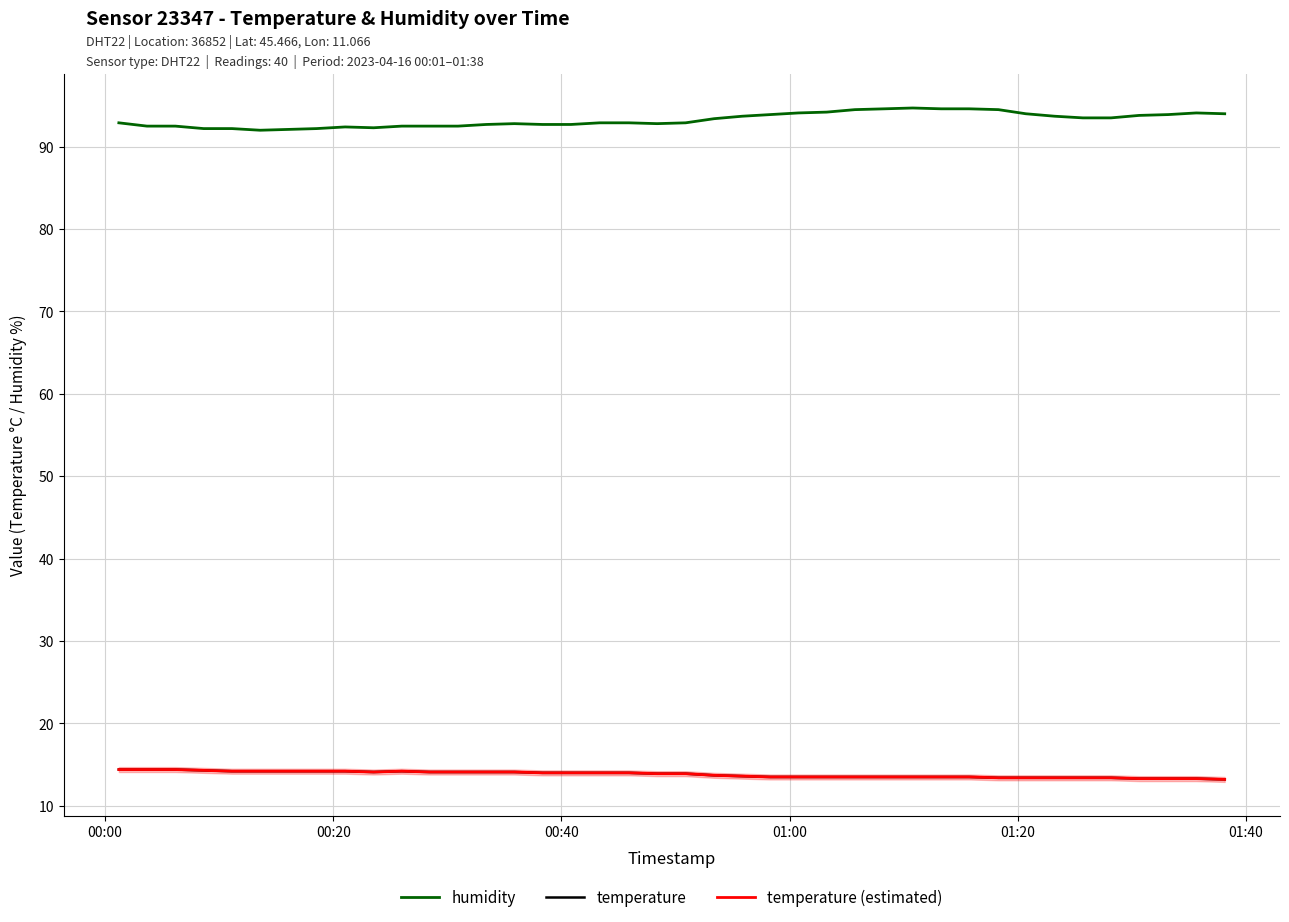

Does the chart display data point markers on the line(s)?

No